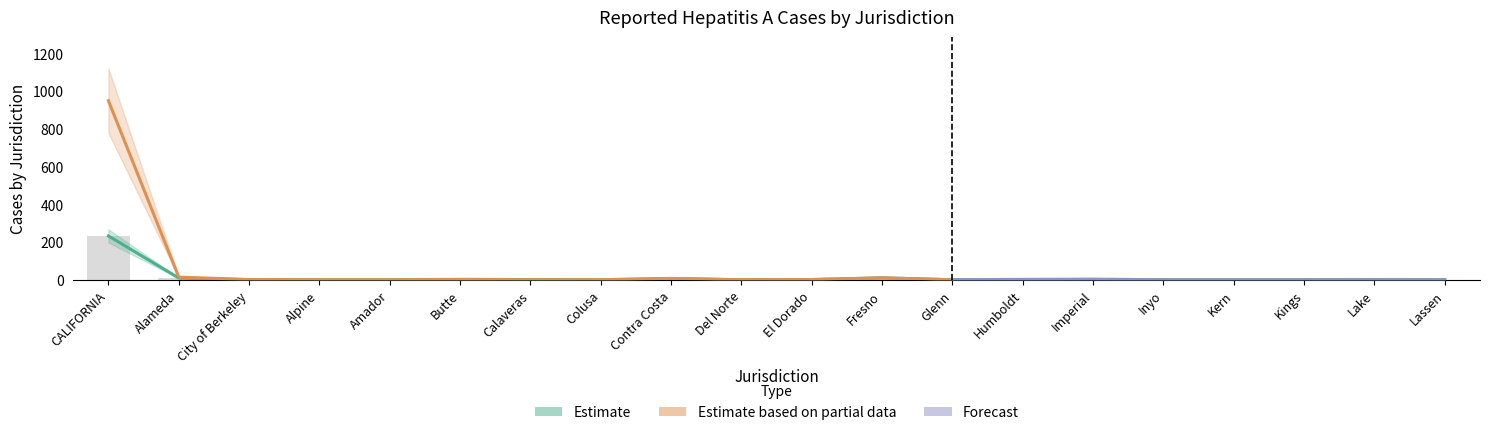

Count the number of categories in the chart.

20